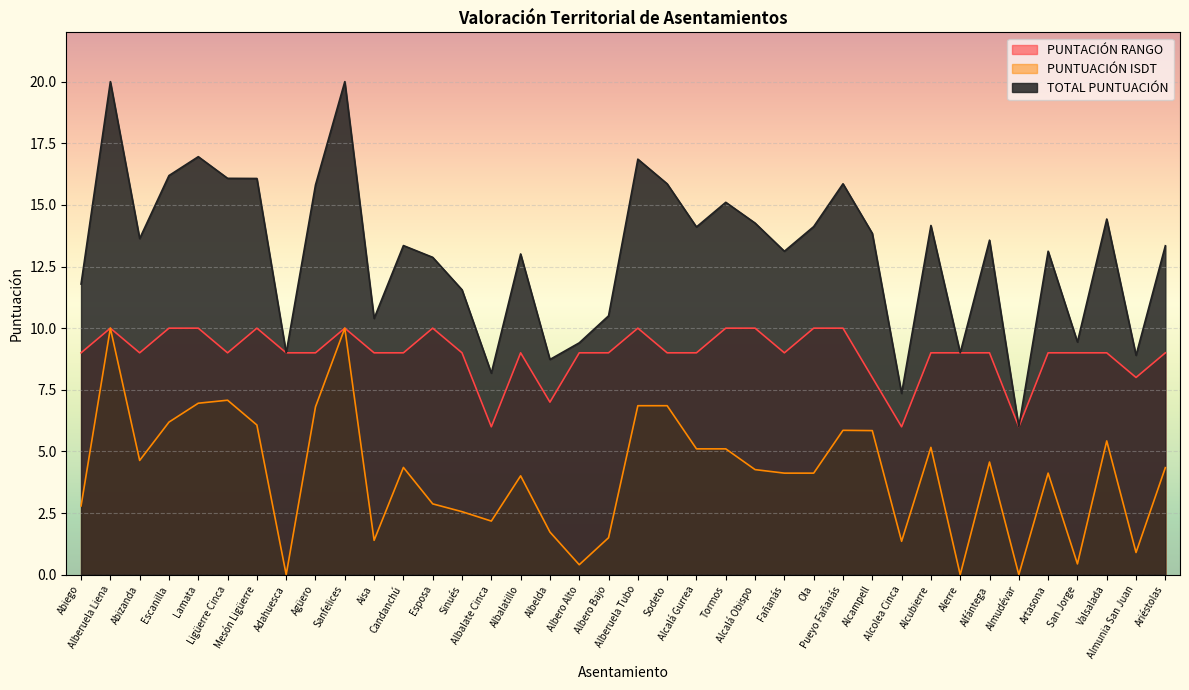

How many interior local valleys does the TOTAL PUNTUACIÓN series have?

12